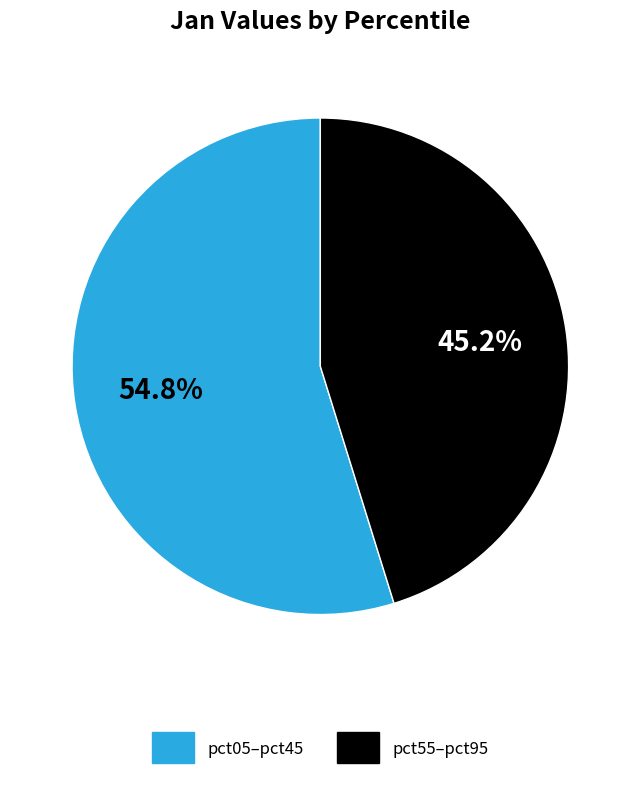

To the nearest percent, what is the average slice percentage?

50%